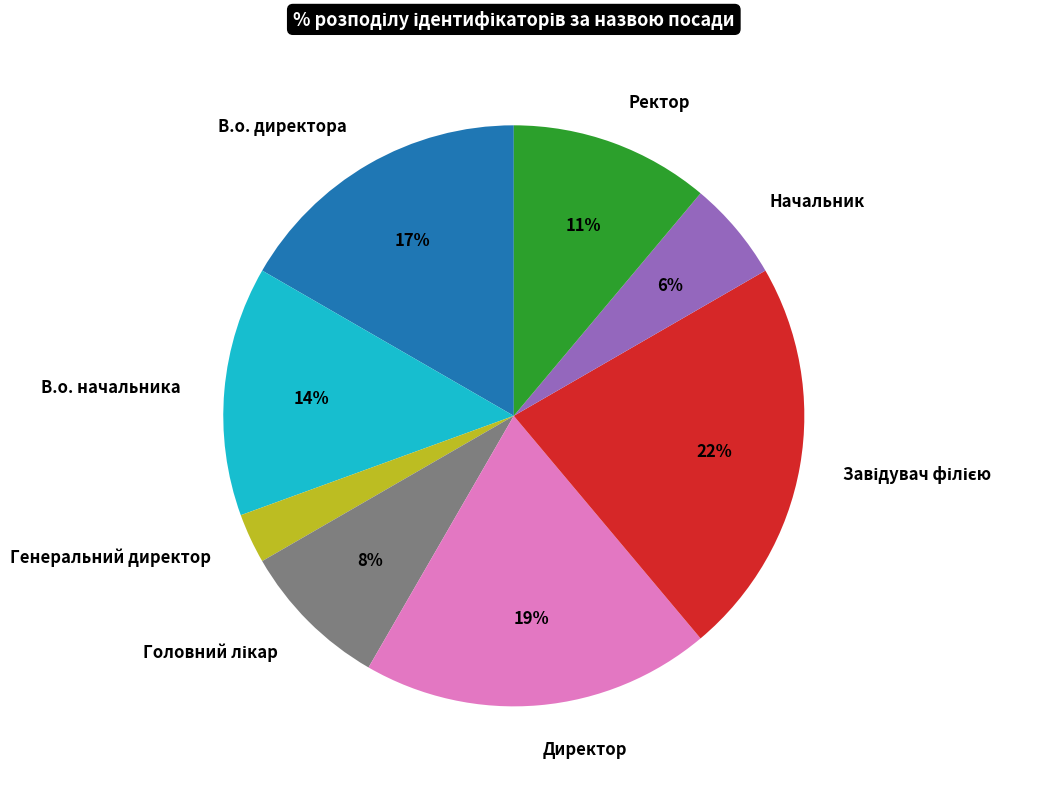

To the nearest percent, what is the average slice percentage?

12%